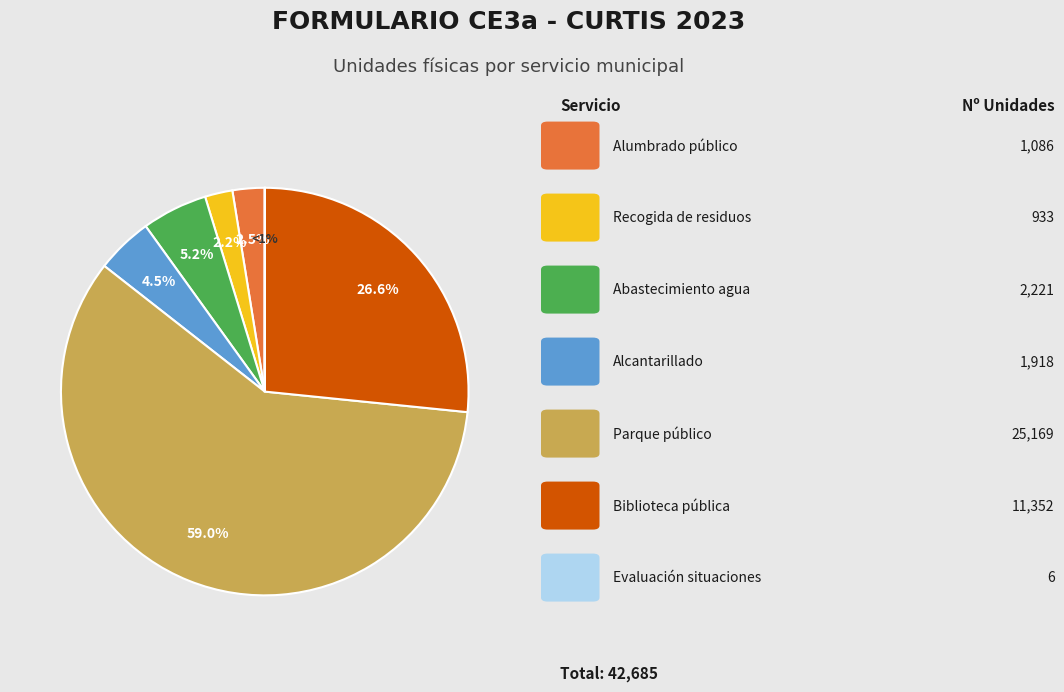

What is the change in value from Alcantarillado to Parque público?

+23251